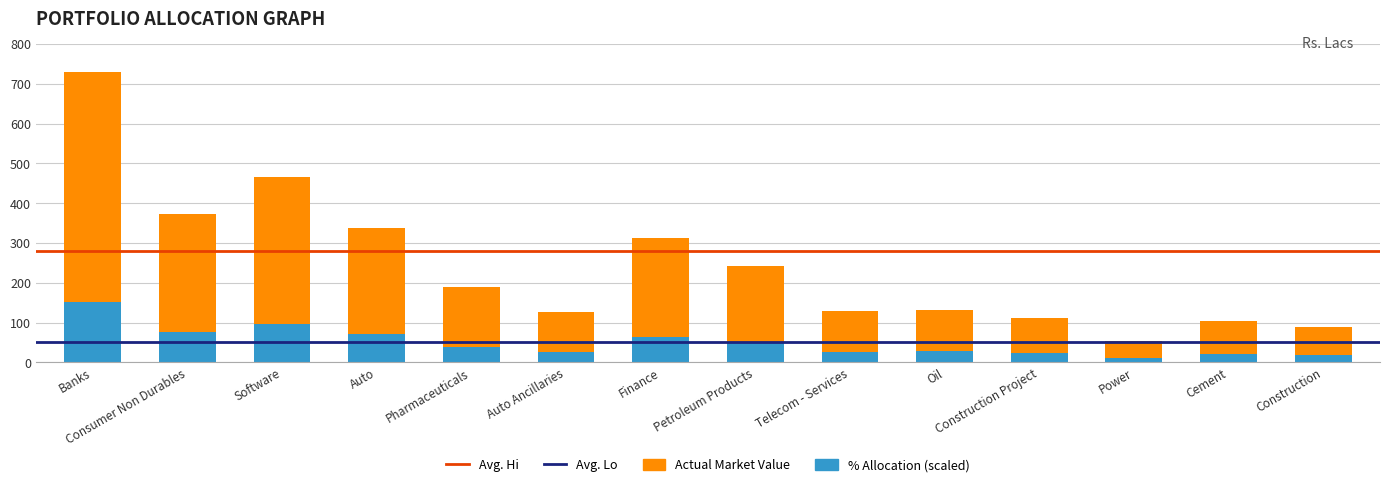

What is the total value across all series at Auto Ancillaries?

126.7